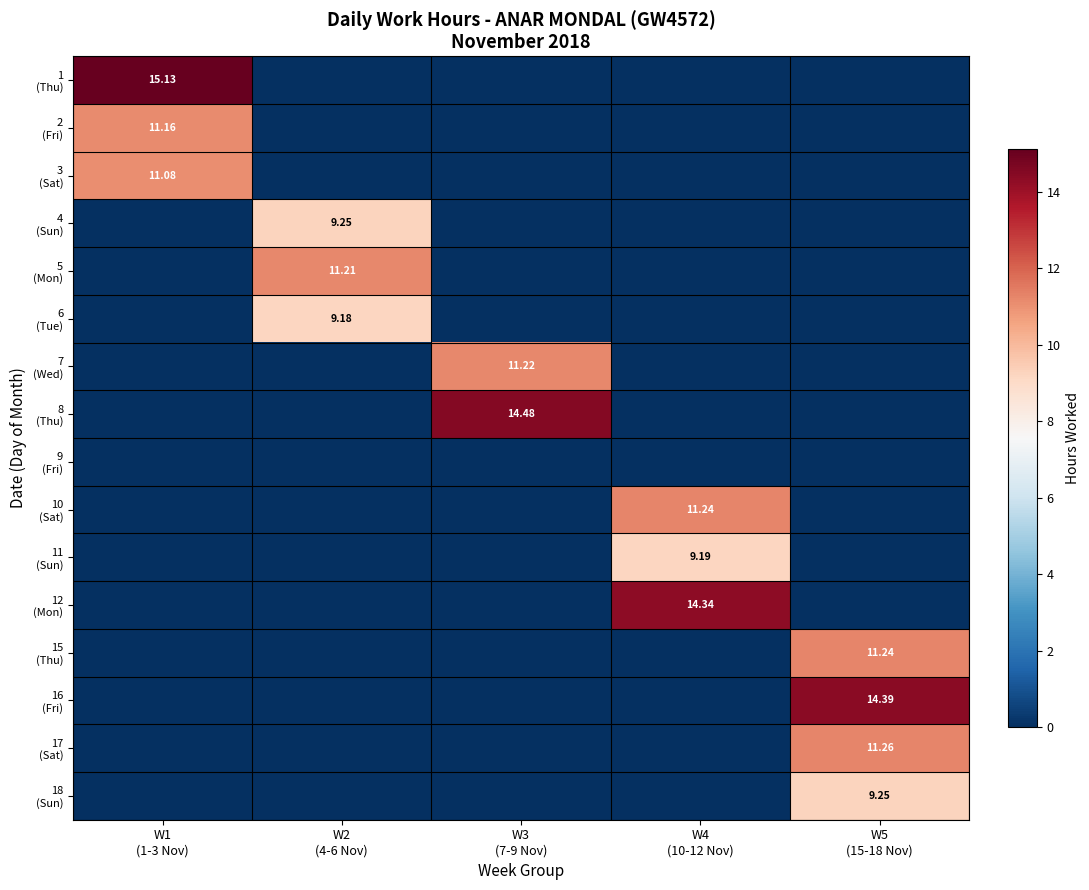

At which category is the sum across all series the highest?

W5
(15-18 Nov)